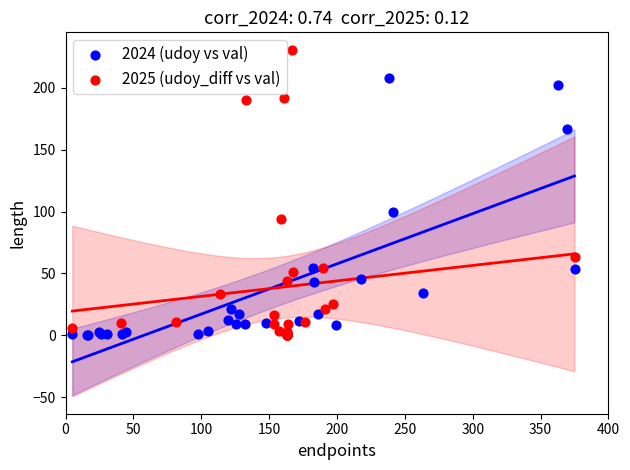

What are all the series names shown in the legend?

2024 (udoy vs val), 2025 (udoy_diff vs val)